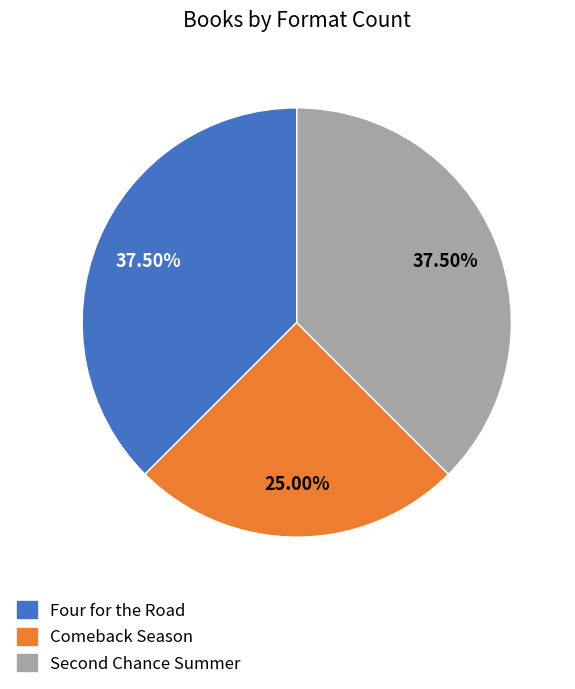

Does Comeback Season account for over 50% of the chart?

No